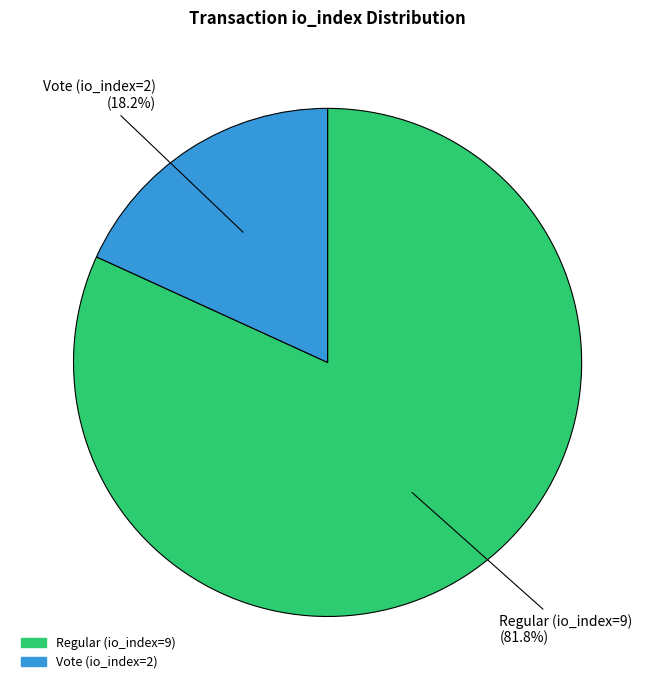

To the nearest percent, what is the combined percentage of Vote (io_index=2) and Regular (io_index=9)?

100%